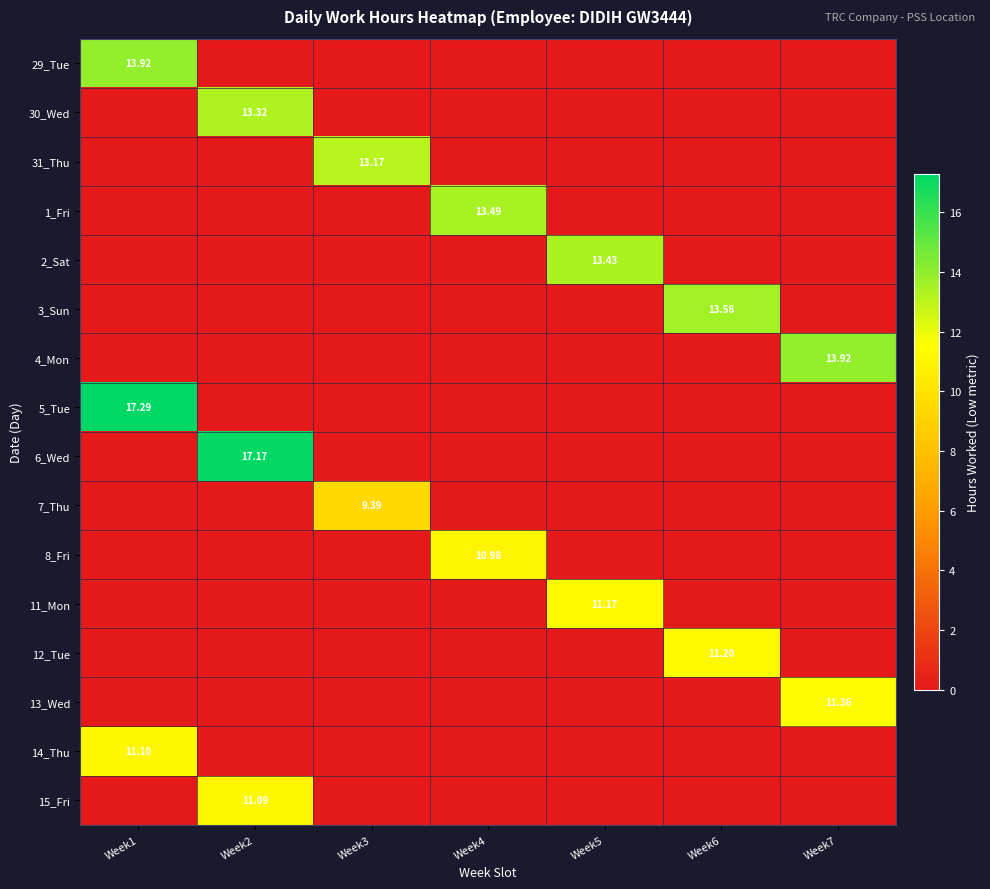

What is the highest value of the 1_Fri series?

13.5